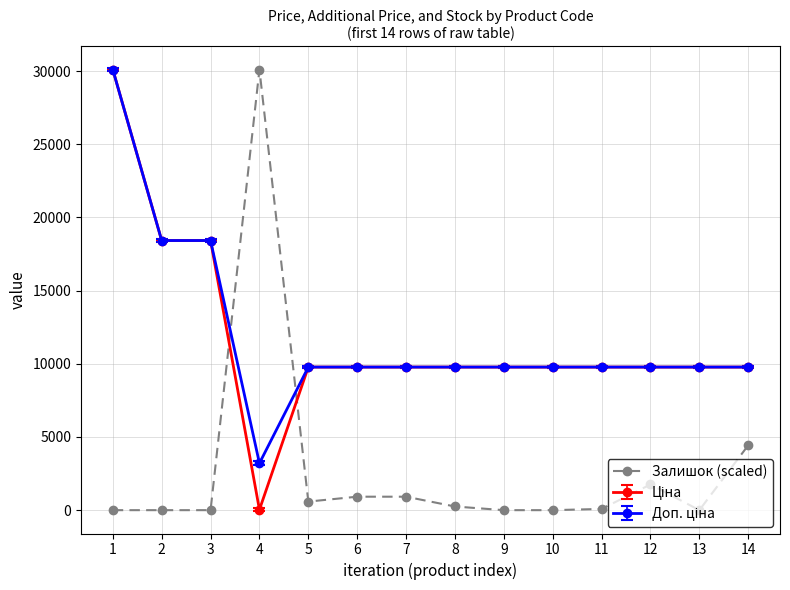

How many data points does each series have?

14